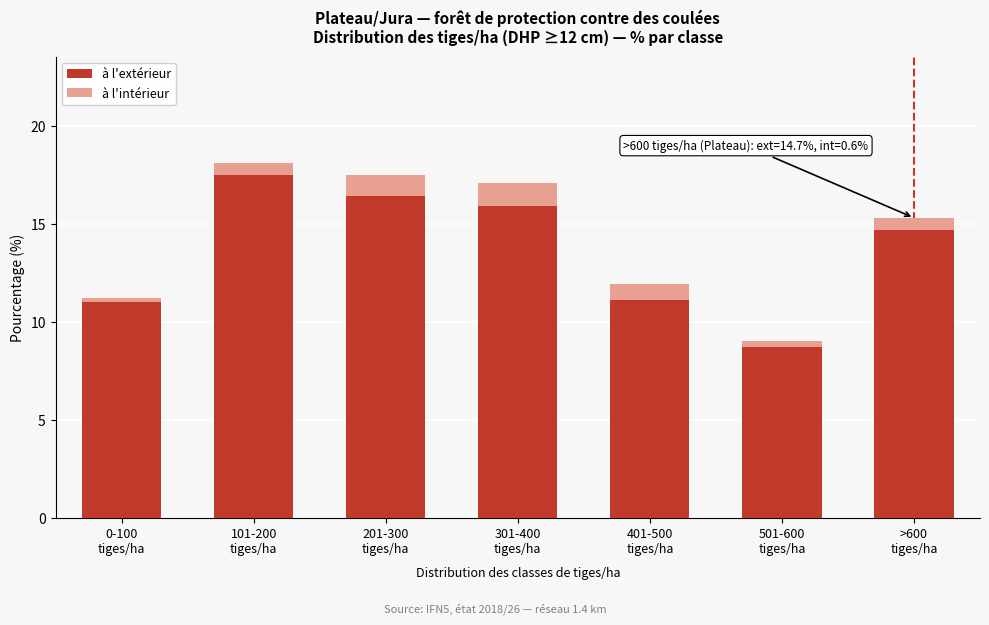

Reading left to right, list the values for the à l'extérieur series.

11.0	17.5	16.4	15.9	11.1	8.7	14.7